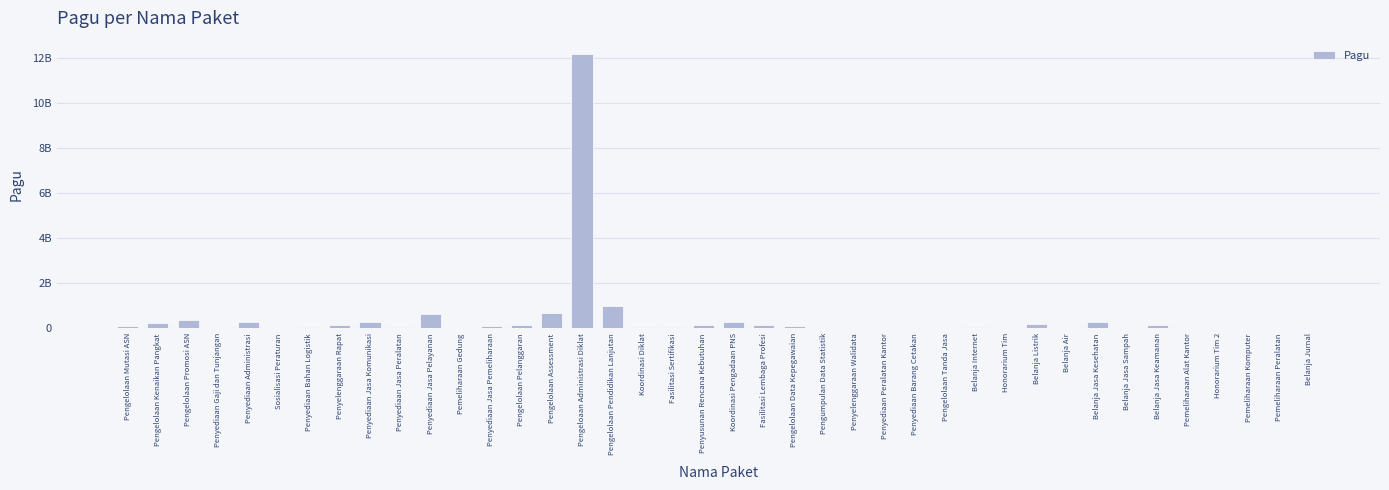

Are the bars horizontal?

No